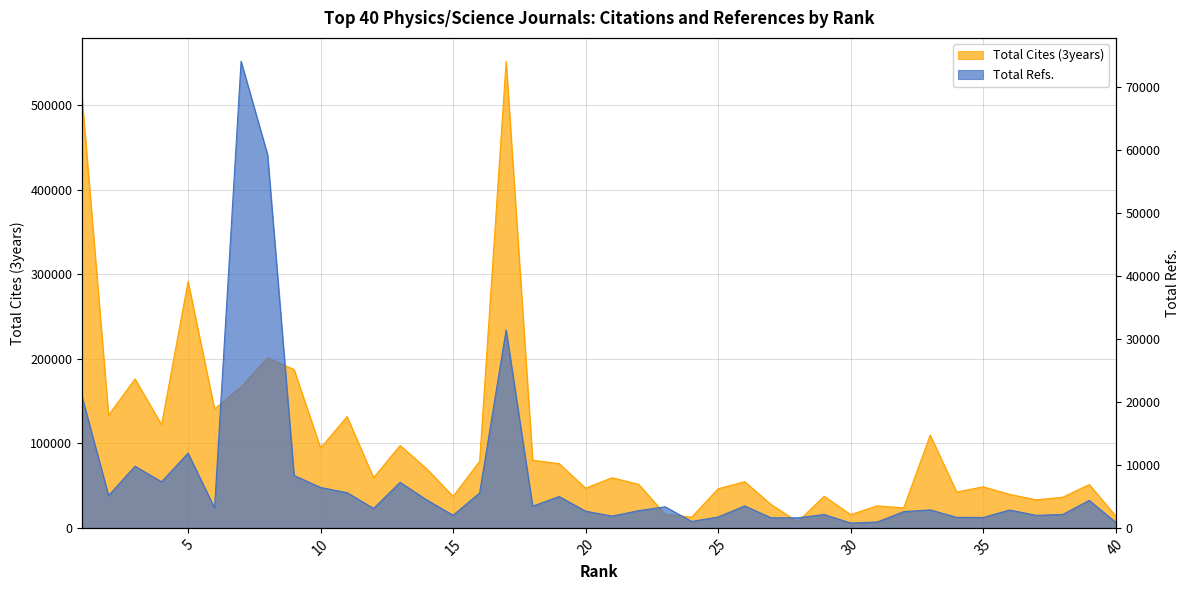

What is the sum of all Total Refs. values?

318527